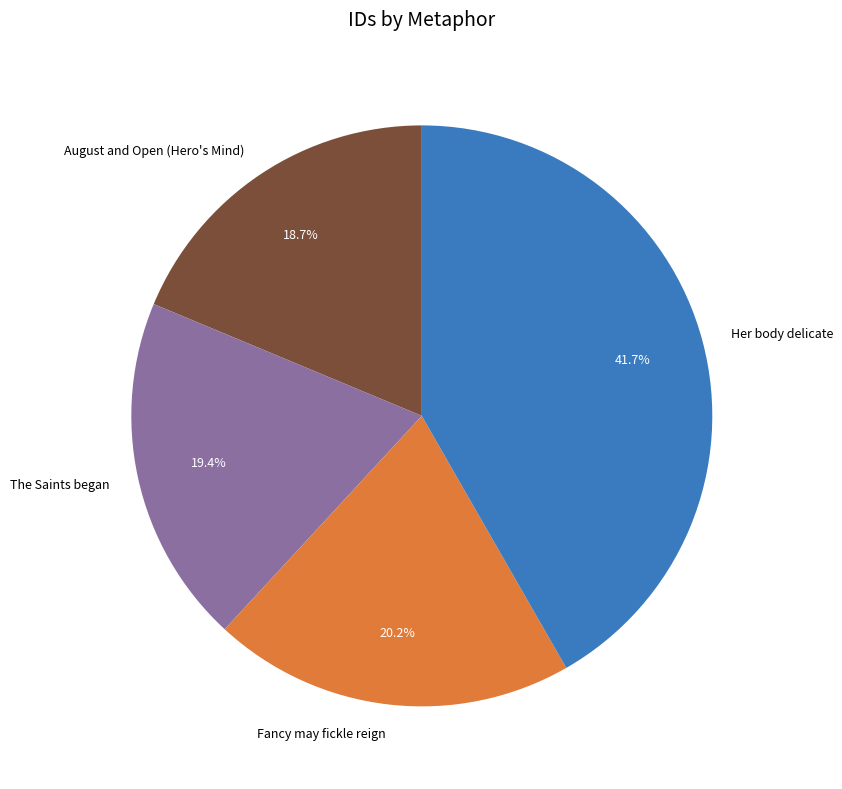

Is there a majority slice in this chart?

No